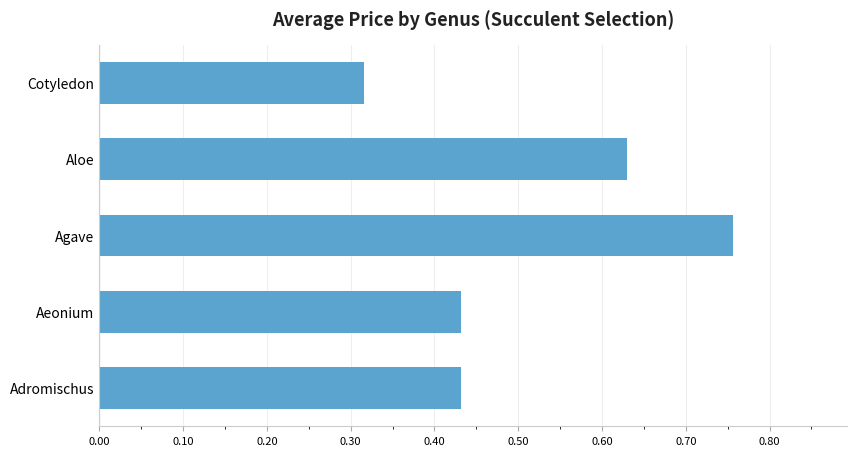

What is the sum of all values?

2.6